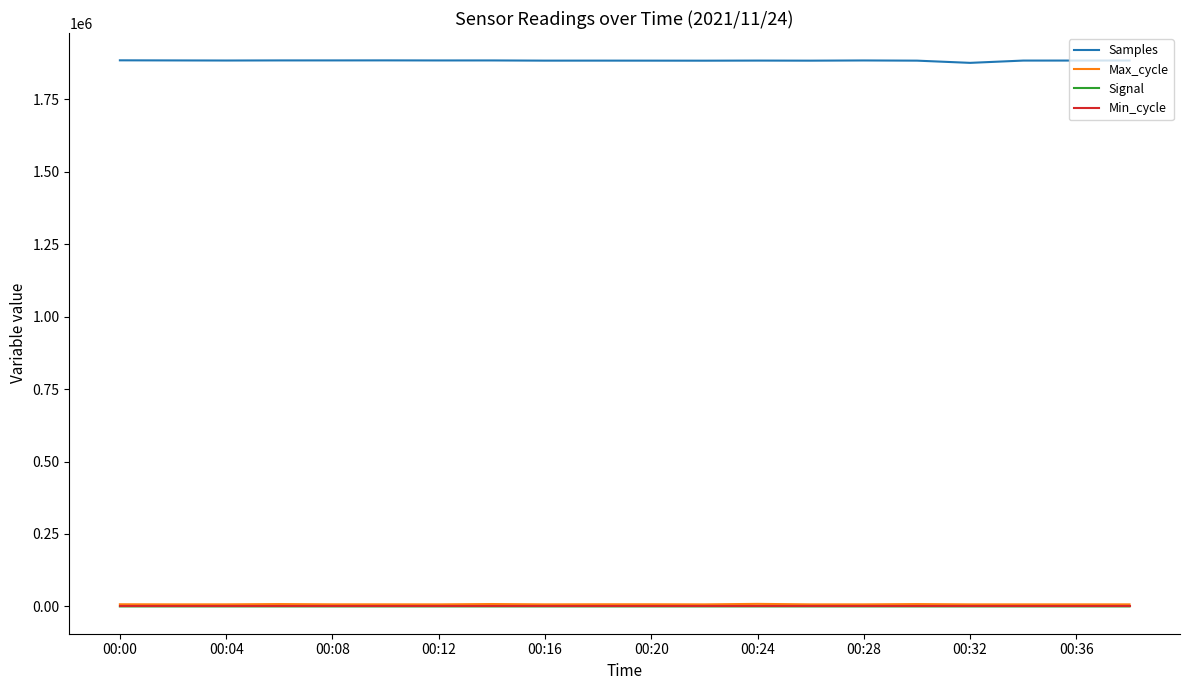

What is the greatest value displayed?

1884805